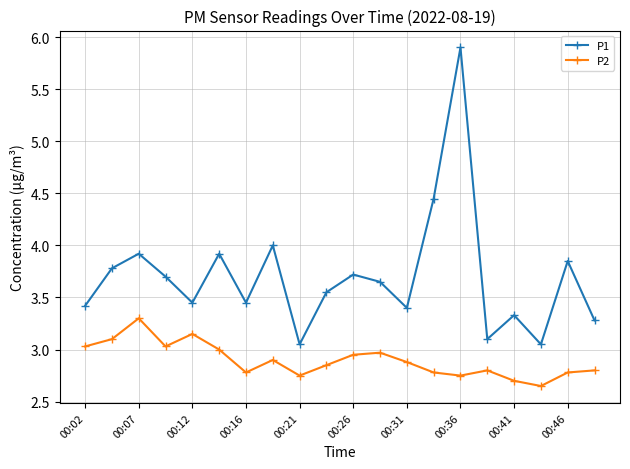

True or false: P1 and P2 cross at least once.

False